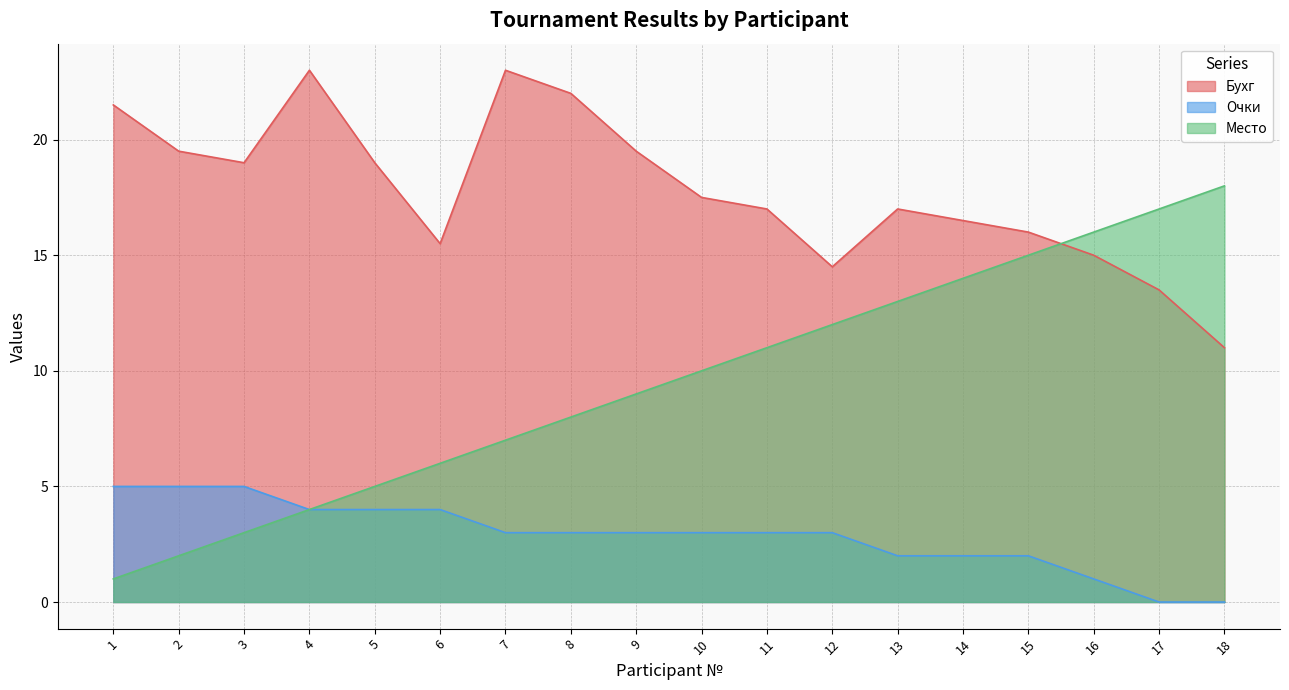

How many lines are shown in the chart?

3